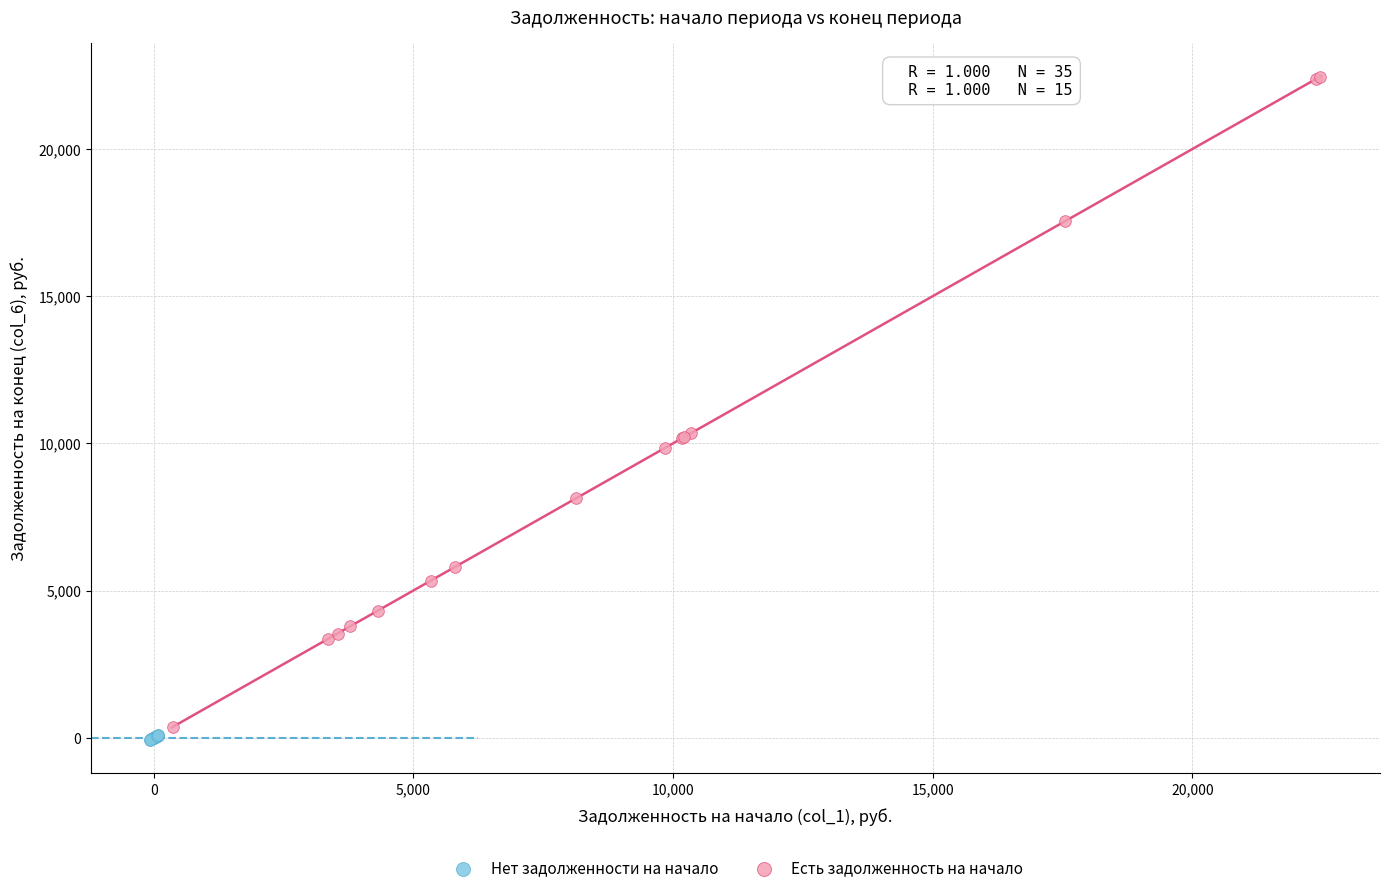

What are all the series names shown in the legend?

Нет задолженности на начало, Есть задолженность на начало